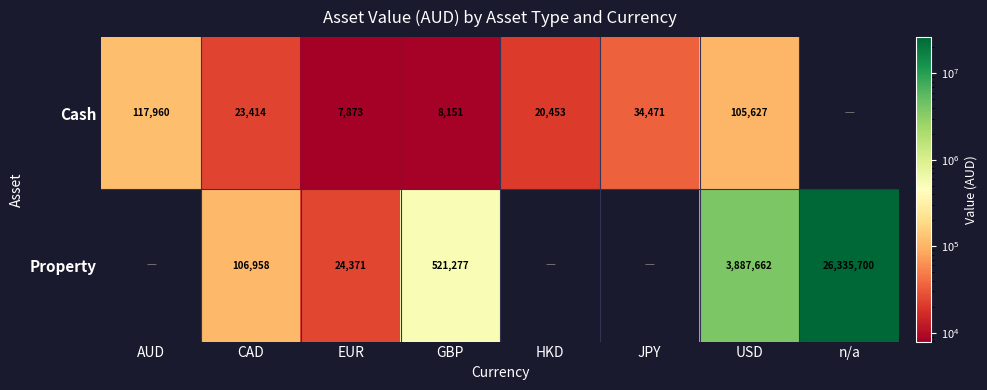

Is it true that Property equals 24371 at EUR?

True